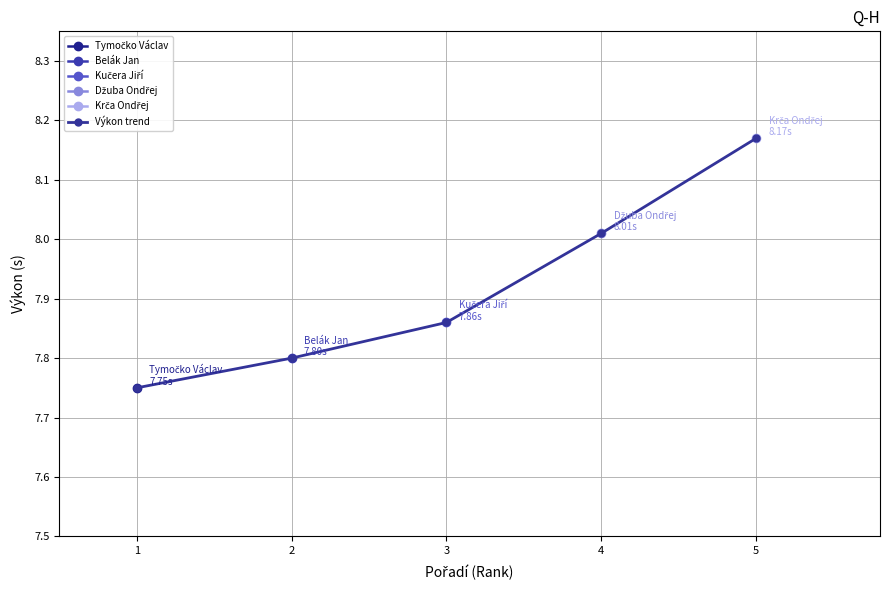

At which label does Výkon trend reach its peak?

5